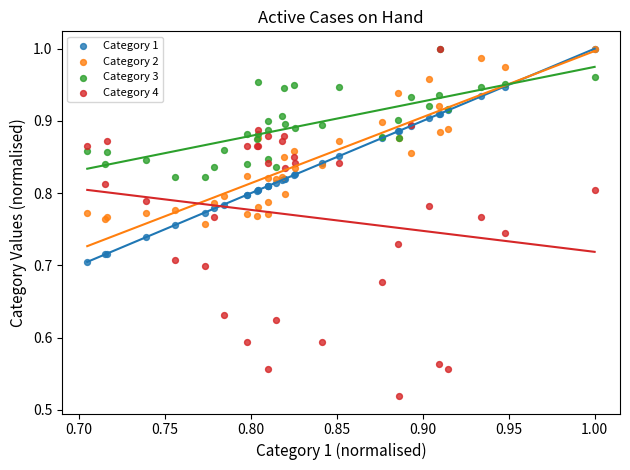

What are all the series names shown in the legend?

Category 1, Category 2, Category 3, Category 4